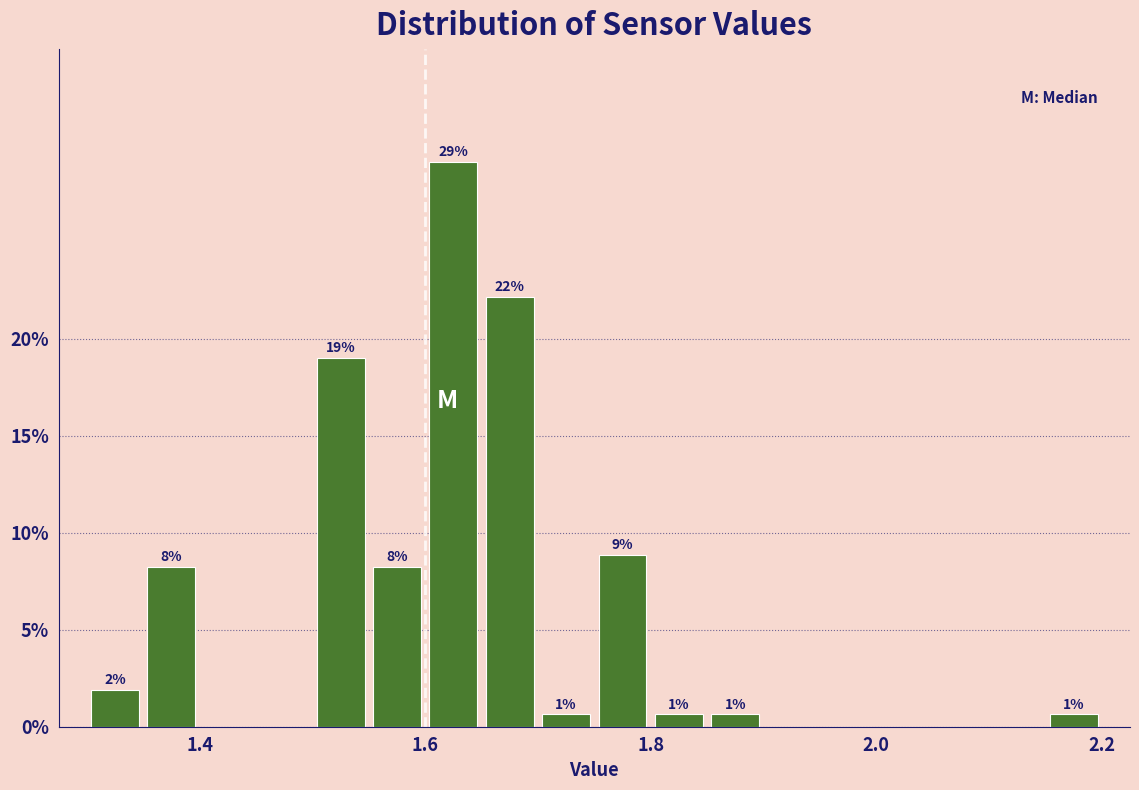

Around what value on the x-axis is the tallest bar? Give the approximate position of its centre, as read against the axis.

1.62